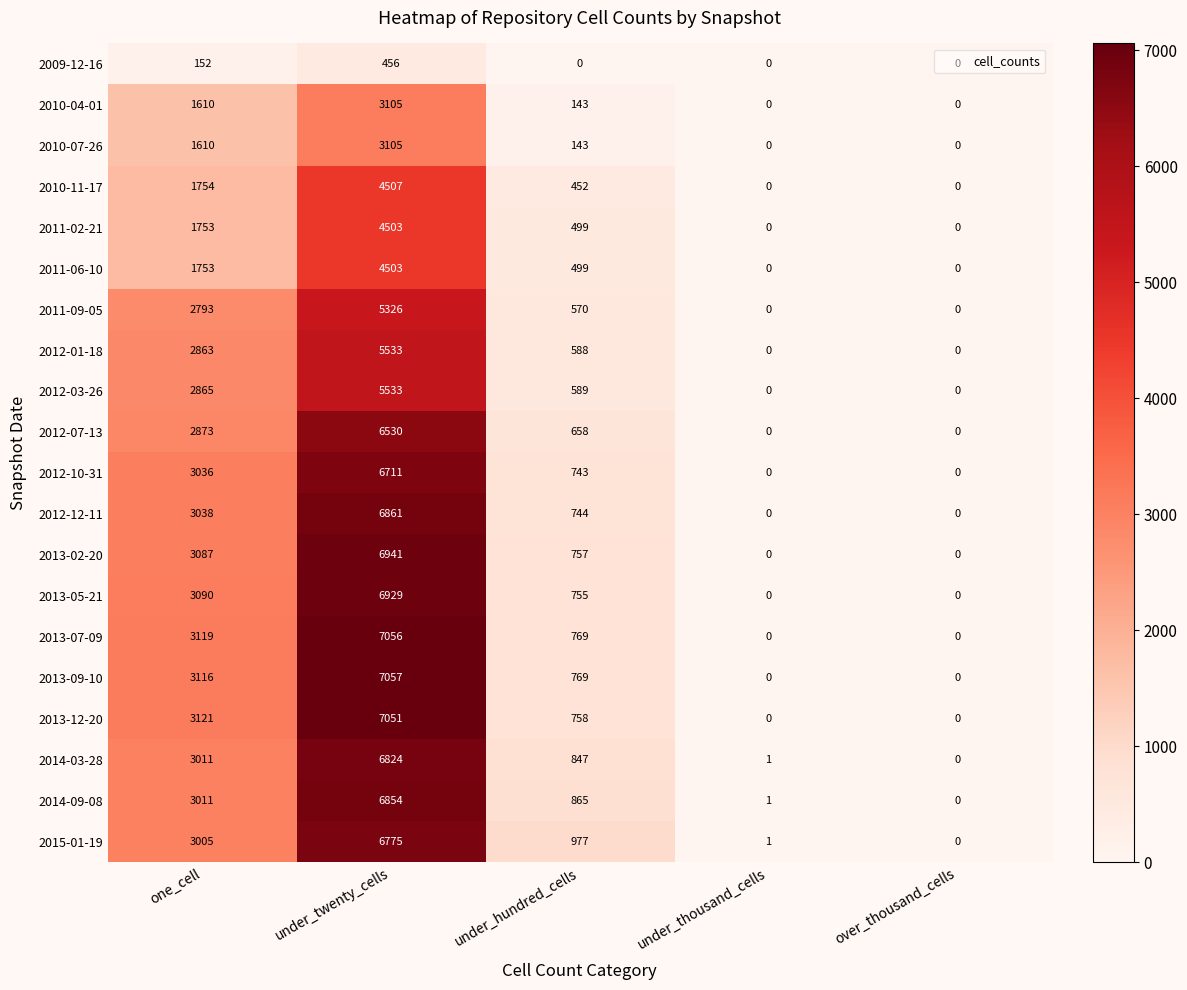

Which category has the highest value in the 2012-01-18 series?

under_twenty_cells